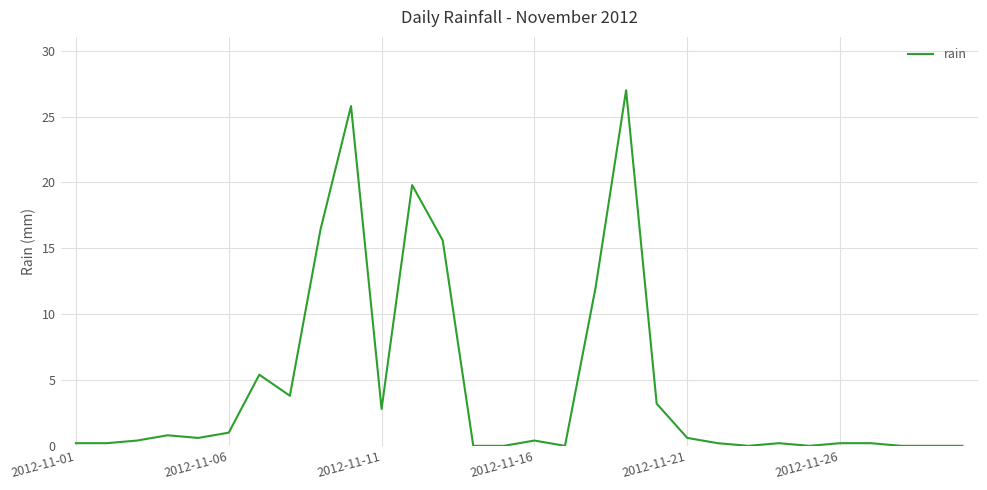

How many categories are shown in the chart?

30